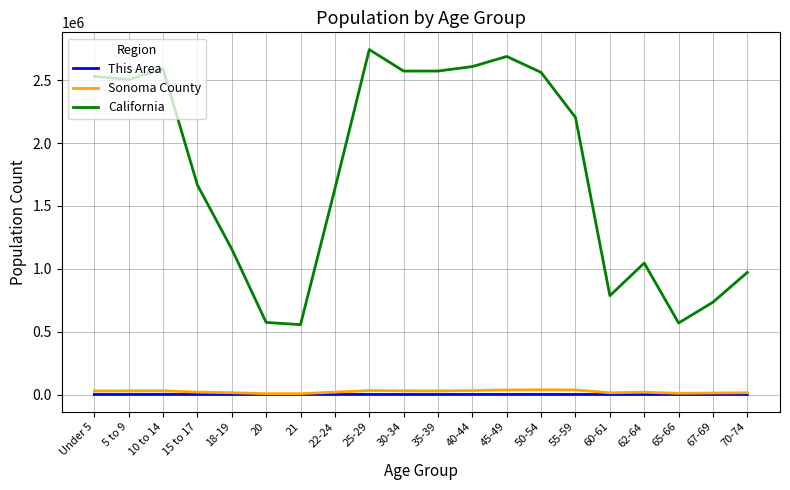

Which series has the largest range (max minus min)?

California